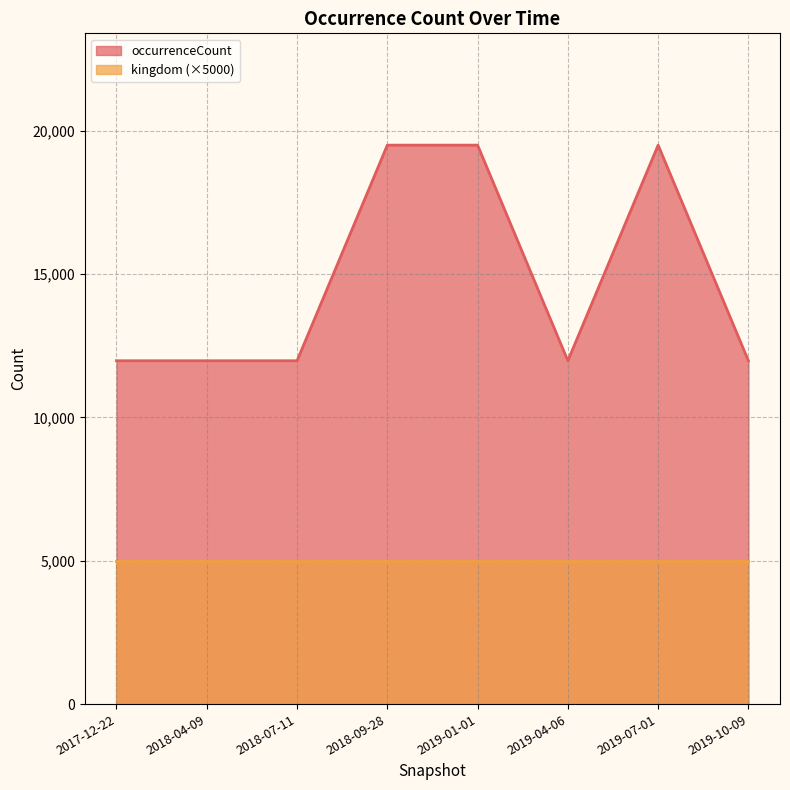

The value at 2017-12-22 is 11973. True or false?

True